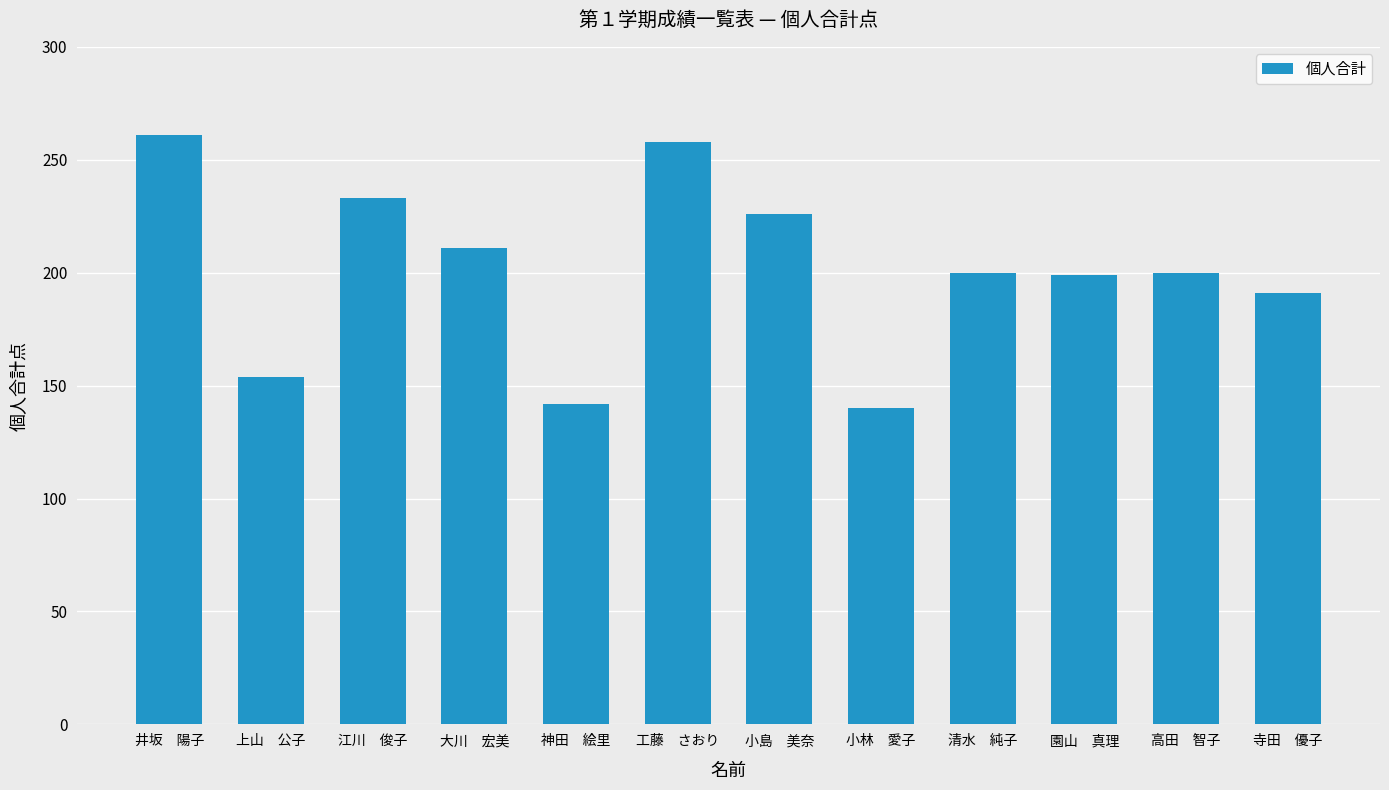

Is it true that the value at 小林　愛子 is 140?

True